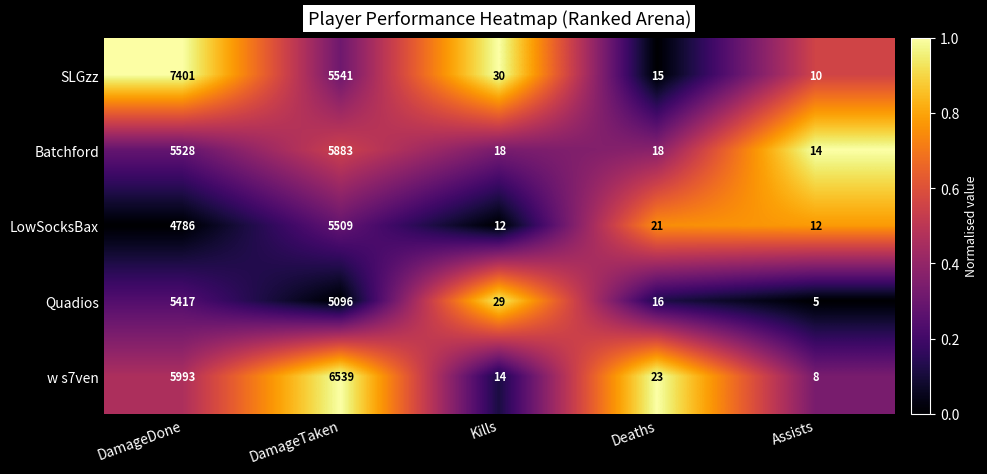

Rank the categories by SLGzz value from highest to lowest.

DamageDone, DamageTaken, Kills, Deaths, Assists